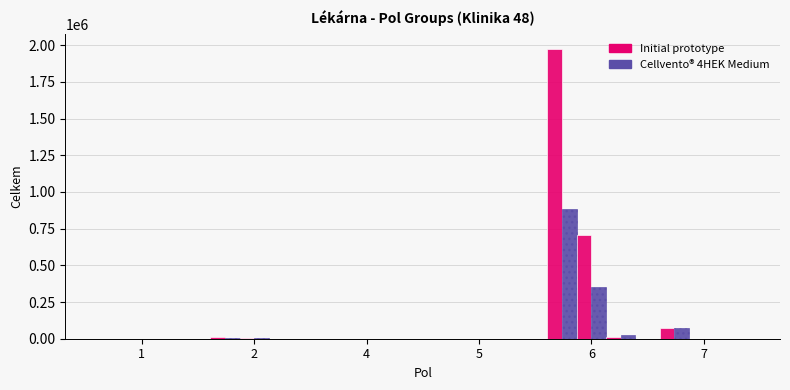

How many series are shown in this chart?

6